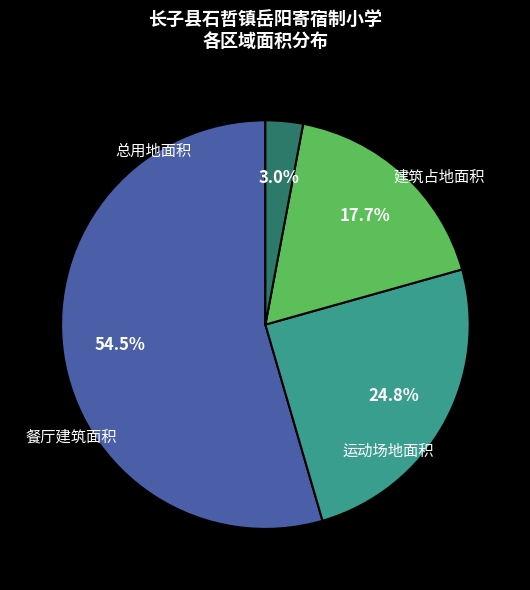

The 建筑占地面积 slice represents 25% of the pie. True or false?

True